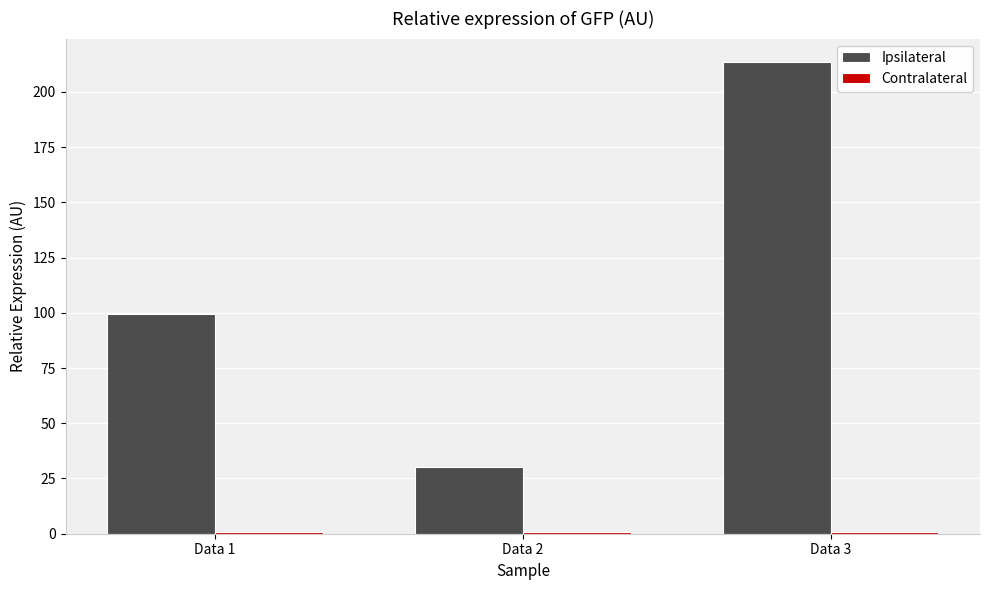

List the labels in order of Ipsilateral value, largest first.

Data 3, Data 1, Data 2